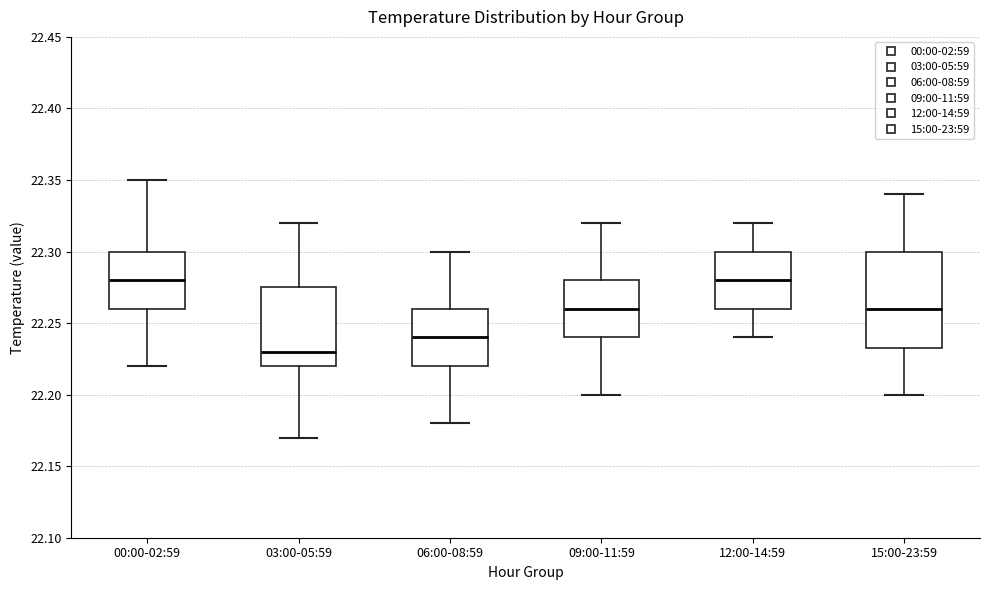

Reading left to right, read every box against the y-axis: the position of its median line, the range the box covers, and the ends of its whiskers. The values are not printed on the chart, so give them approximately, as read against the axis.

00:00-02:59: median 22.280, box 22.260 to 22.300, whiskers 22.220 to 22.350
03:00-05:59: median 22.230, box 22.220 to 22.275, whiskers 22.170 to 22.320
06:00-08:59: median 22.240, box 22.220 to 22.260, whiskers 22.180 to 22.300
09:00-11:59: median 22.260, box 22.240 to 22.280, whiskers 22.200 to 22.320
12:00-14:59: median 22.280, box 22.260 to 22.300, whiskers 22.240 to 22.320
15:00-23:59: median 22.260, box 22.235 to 22.300, whiskers 22.200 to 22.340